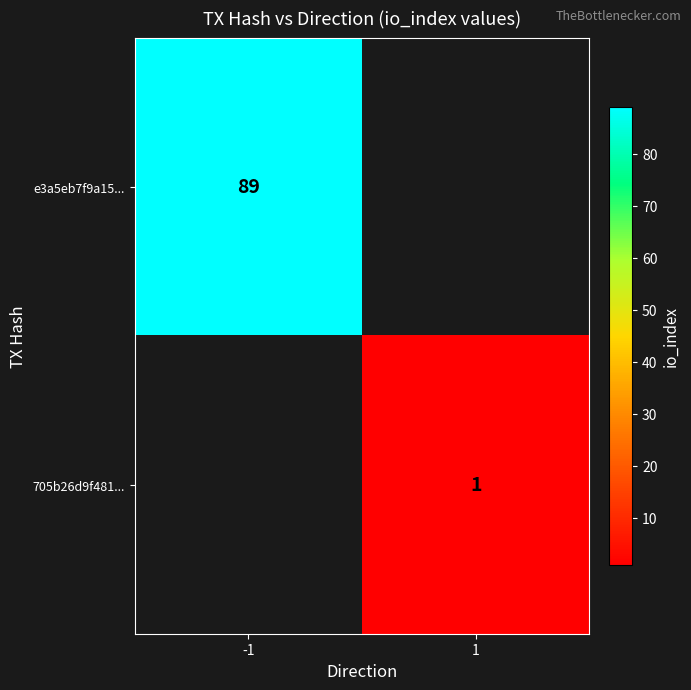

The 705b26d9f481... series shows 1 at 1. True or false?

True